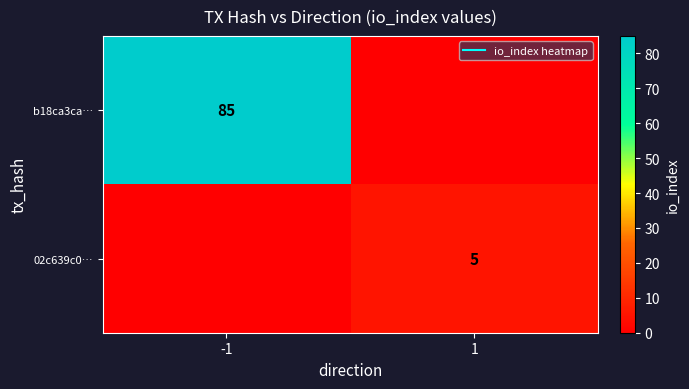

At how many categories does at least one series exceed 31?

1